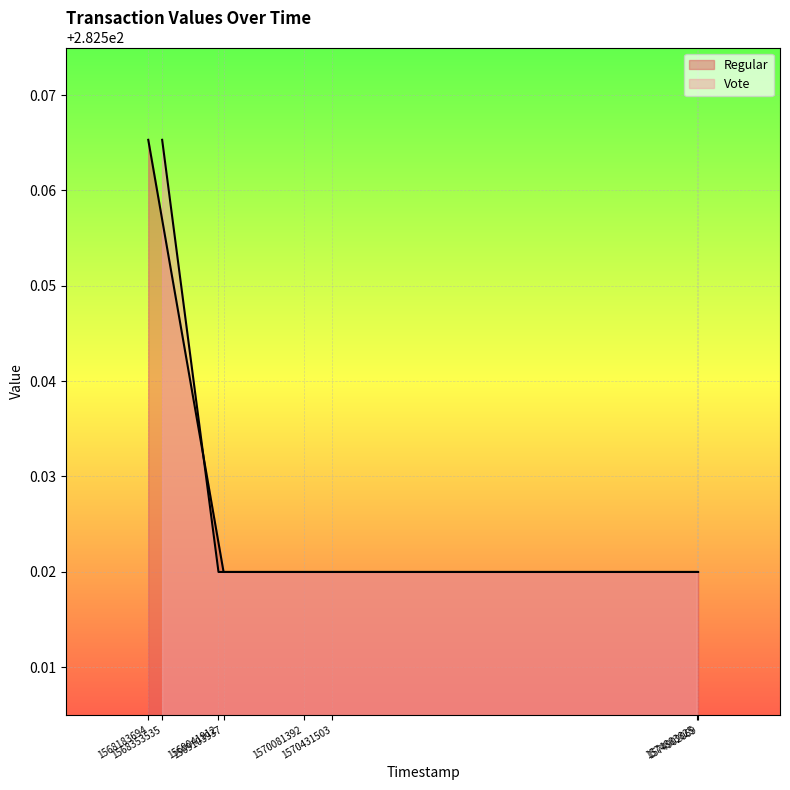

Which has a higher value, 1570081392 or 1569103937?

1570081392